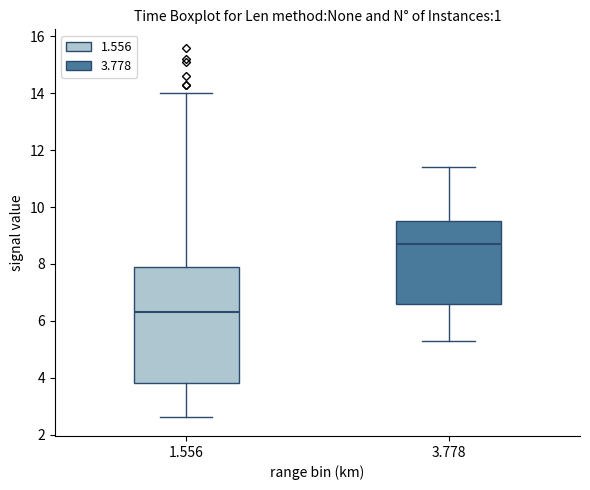

Reading left to right, read every box against the y-axis: the position of its median line, the range the box covers, and the ends of its whiskers. The values are not printed on the chart, so give them approximately, as read against the axis.

1.556: median 6.4, box 3.8 to 8.0, whiskers 2.6 to 14.0
3.778: median 8.8, box 6.6 to 9.6, whiskers 5.4 to 11.4